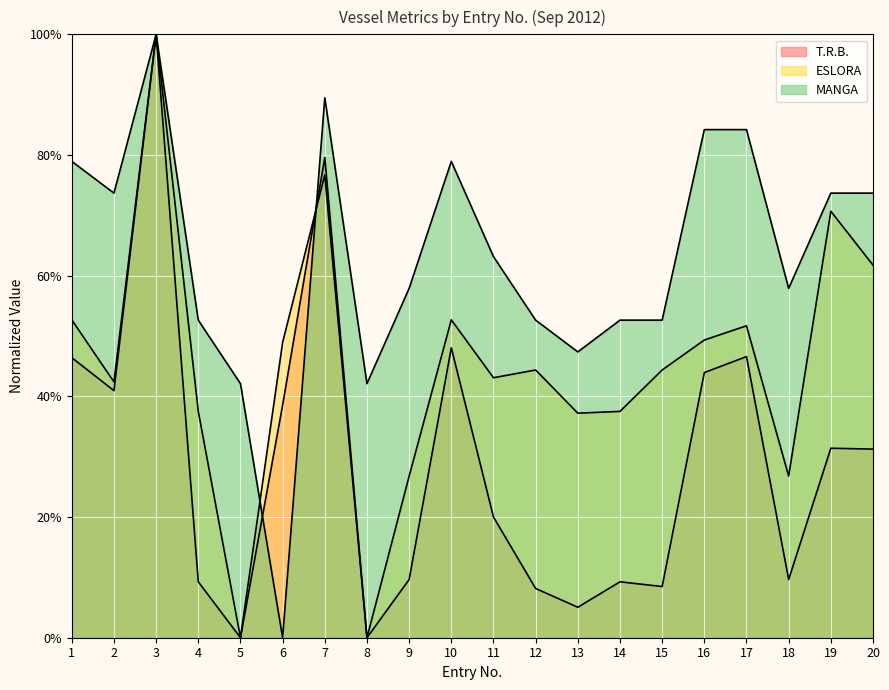

Which series has the largest total across all categories?

MANGA